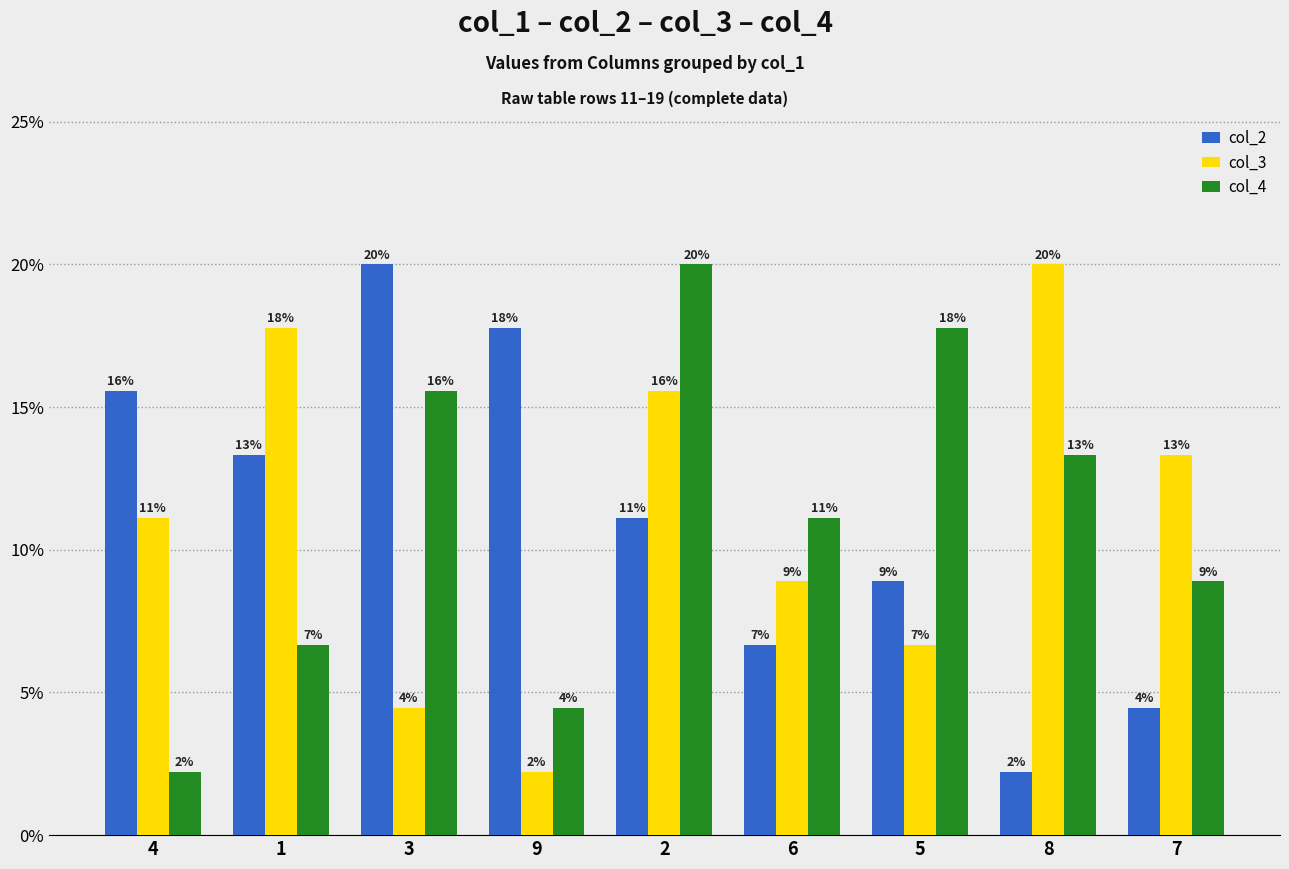

What is the total value across all series at 9?

0.2